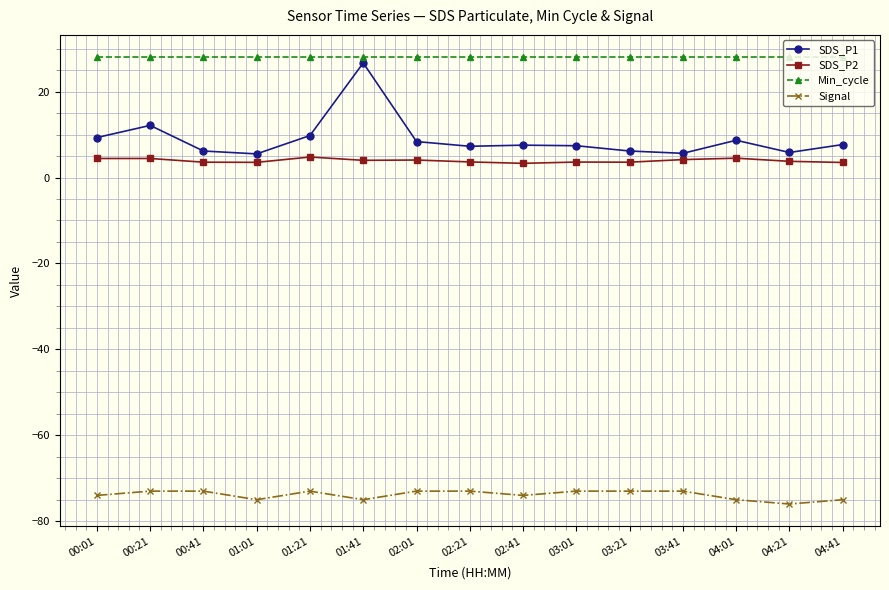

The value of Signal at 04:01 is -75.0. True or false?

True